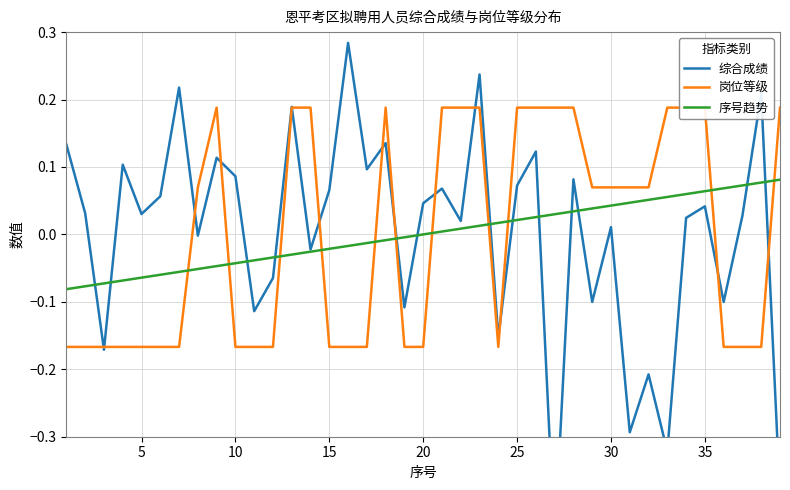

Is the value of 序号趋势 at 20 greater than the value of 岗位等级 at 30?

Yes